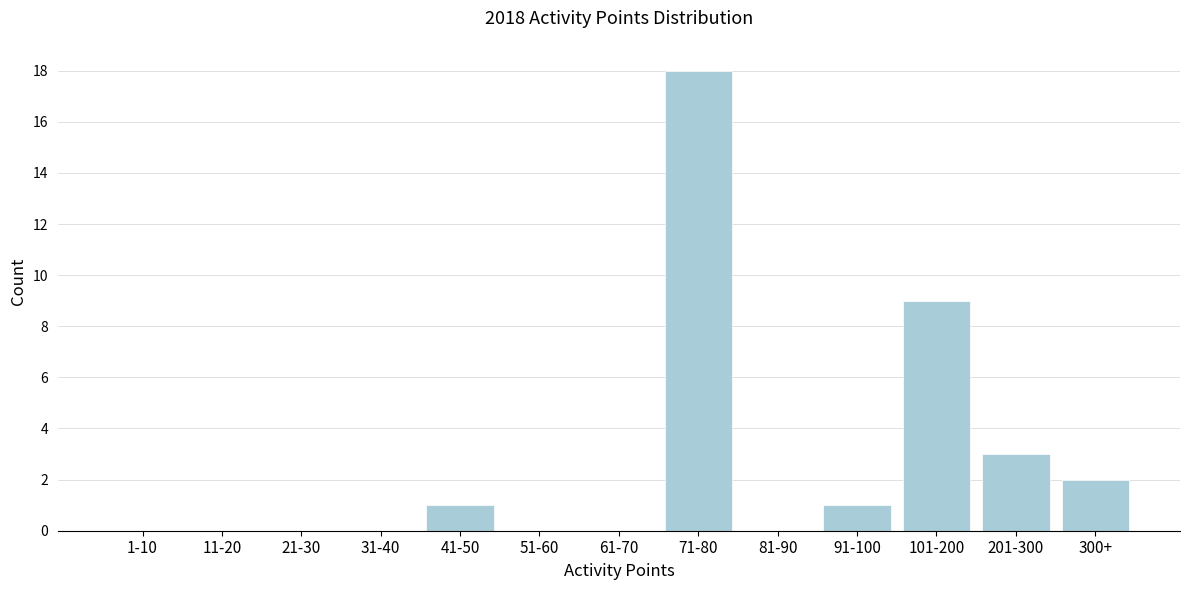

Reading right to left, list all the values displayed in this chart.

300+=2	201-300=3	101-200=9	91-100=1	81-90=0	71-80=18	61-70=0	51-60=0	41-50=1	31-40=0	21-30=0	11-20=0	1-10=0